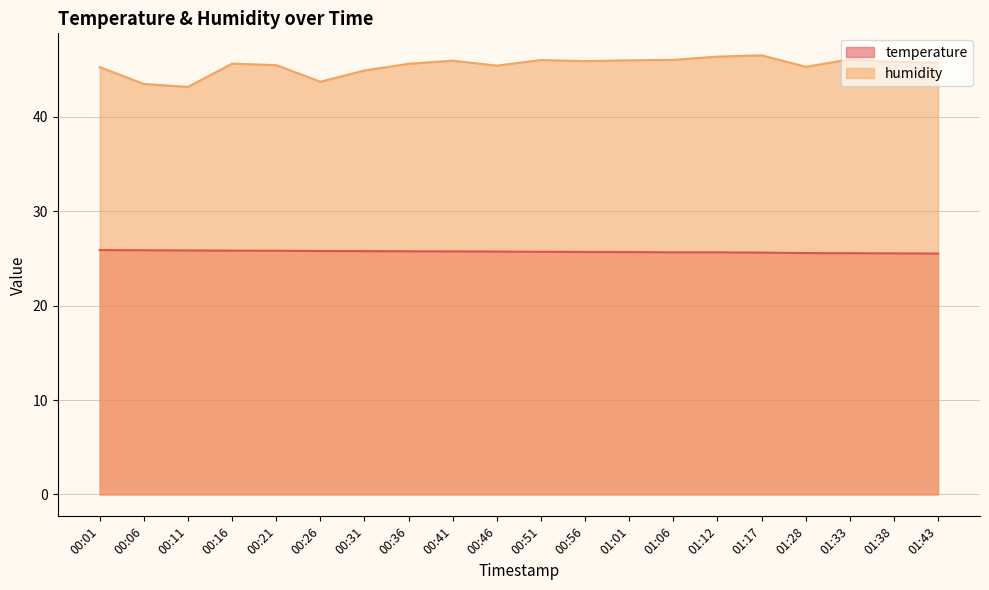

What is the sum of all humidity values?

908.6